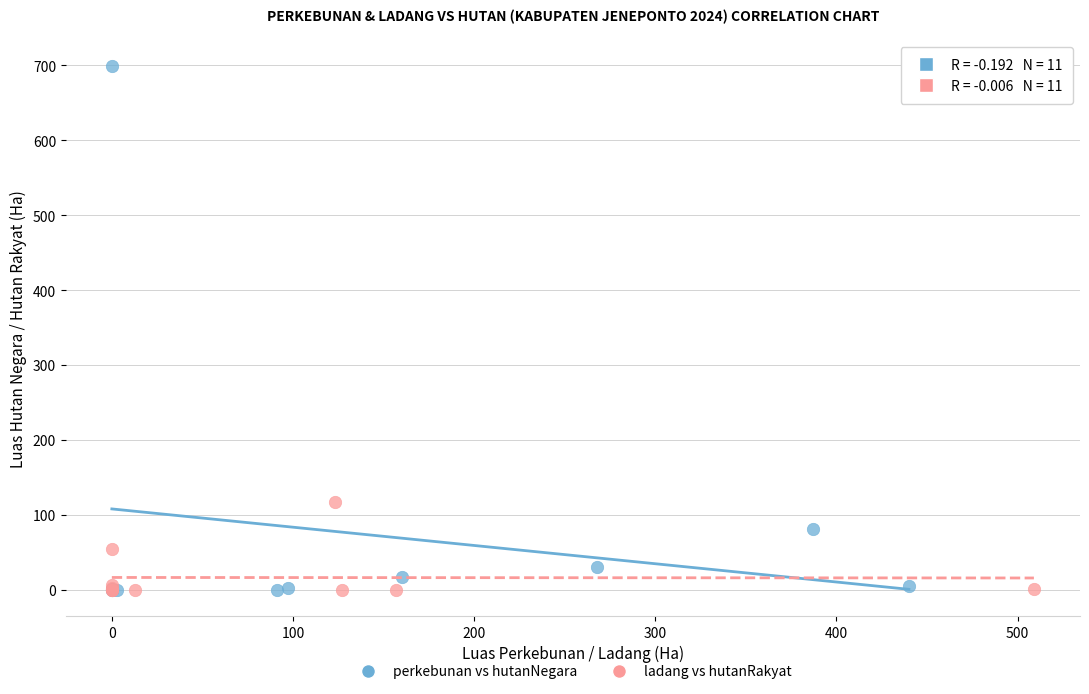

Which series reaches the maximum Y coordinate?

perkebunan vs hutanNegara